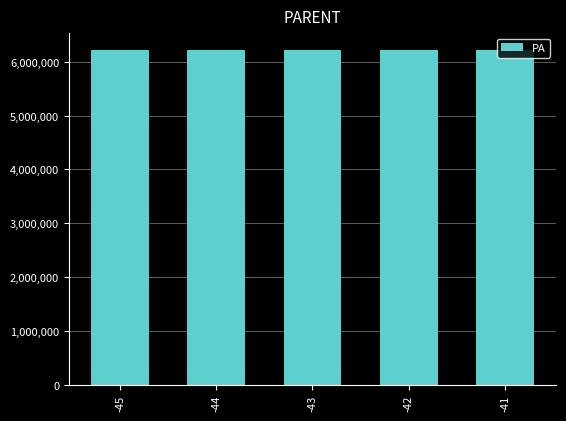

The chart shows a value of 2750766.6 at -44. True or false?

False